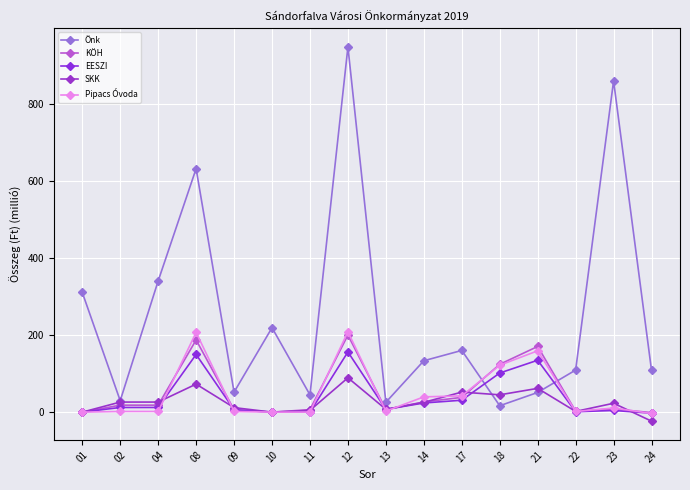

How many intersections are there between EESZI and Önk?

2